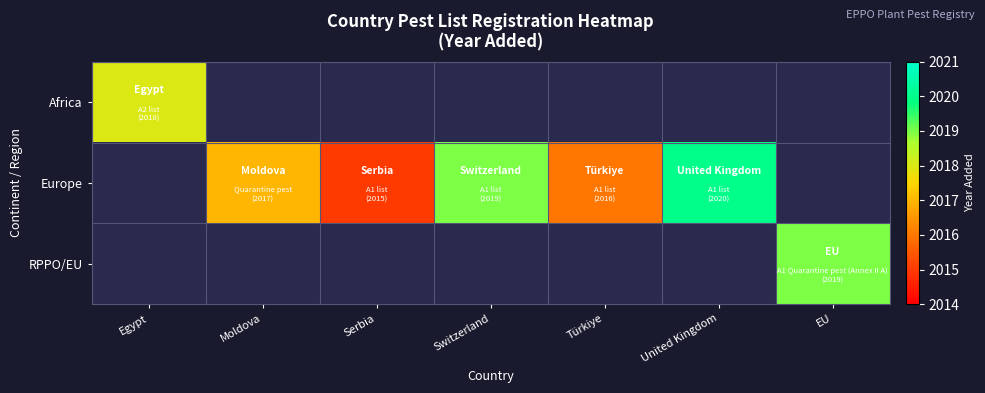

List the labels in order of RPPO/EU value, largest first.

Egypt, Moldova, Serbia, Switzerland, Türkiye, United Kingdom, EU